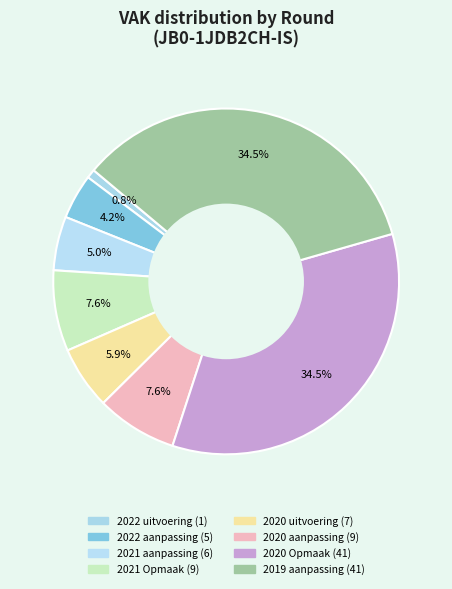

To the nearest percent, what percentage of the pie is 2021 Opmaak?

8%